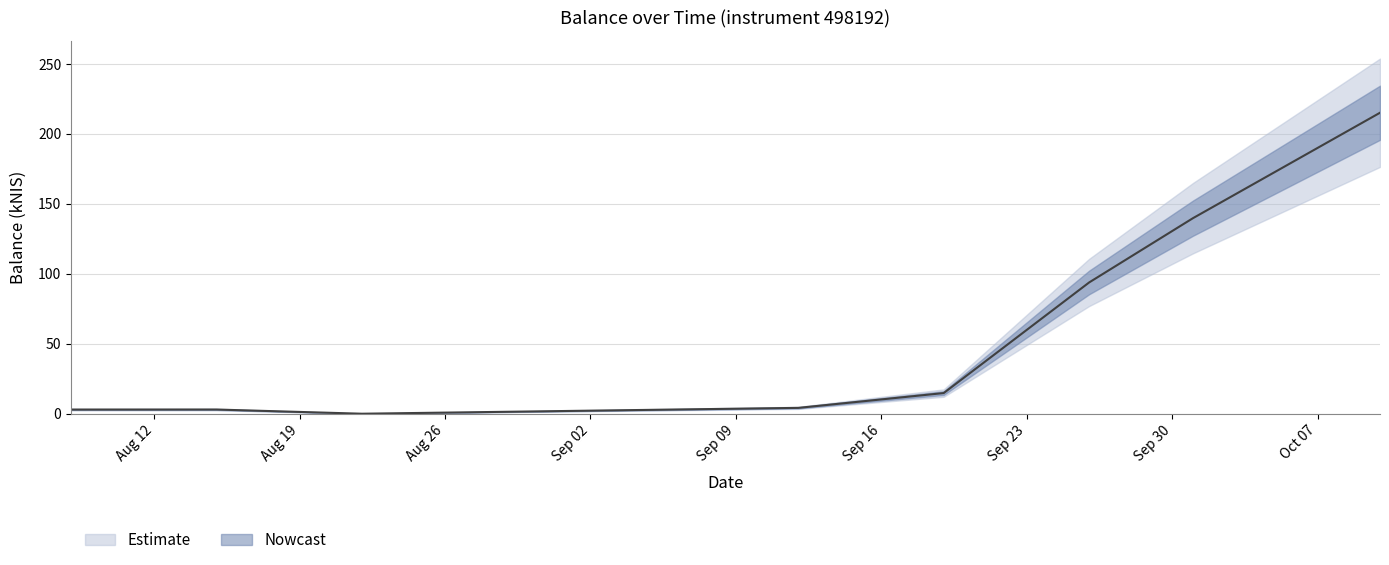

How many series are shown in this chart?

1